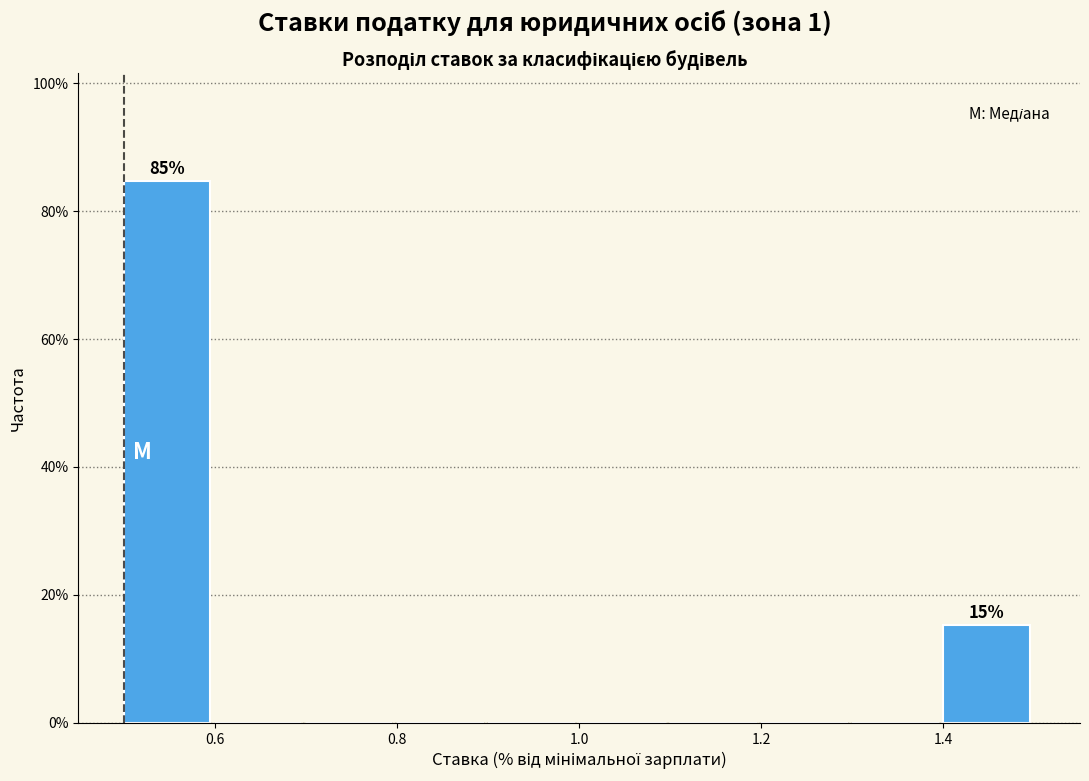

Which range on the x-axis has the tallest bar?

0.5 to 0.6